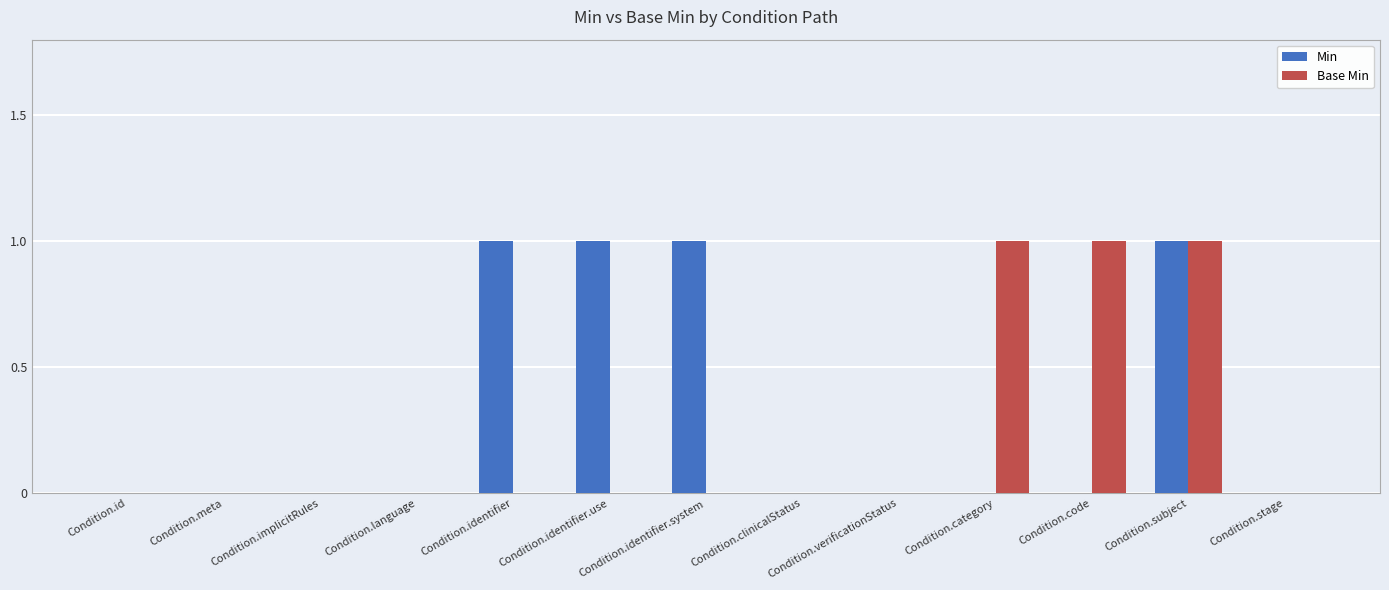

The Min series shows 1 at Condition.language. True or false?

False